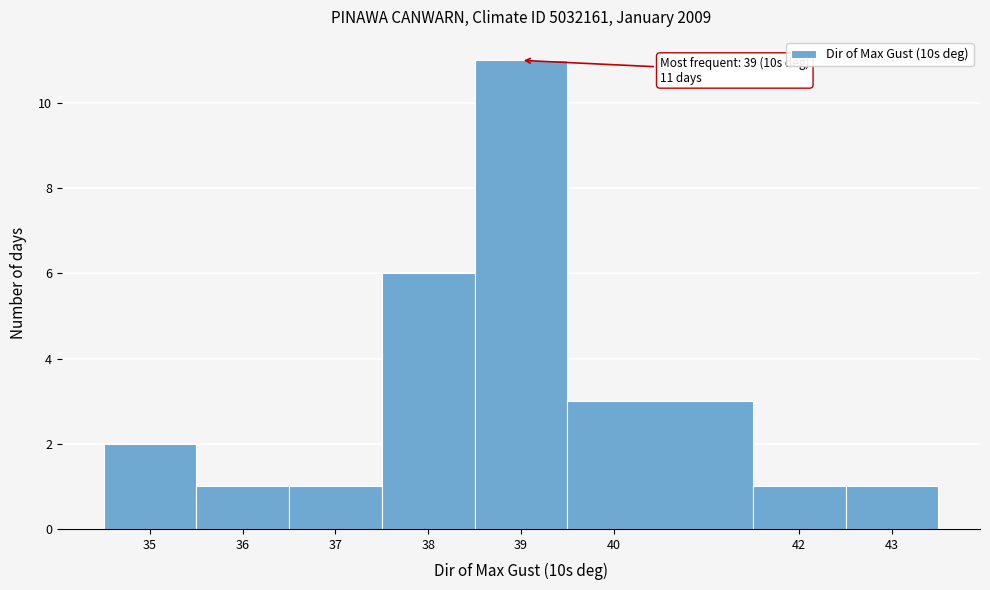

Over which range of the x-axis is the bar tallest?

38.5 to 39.5